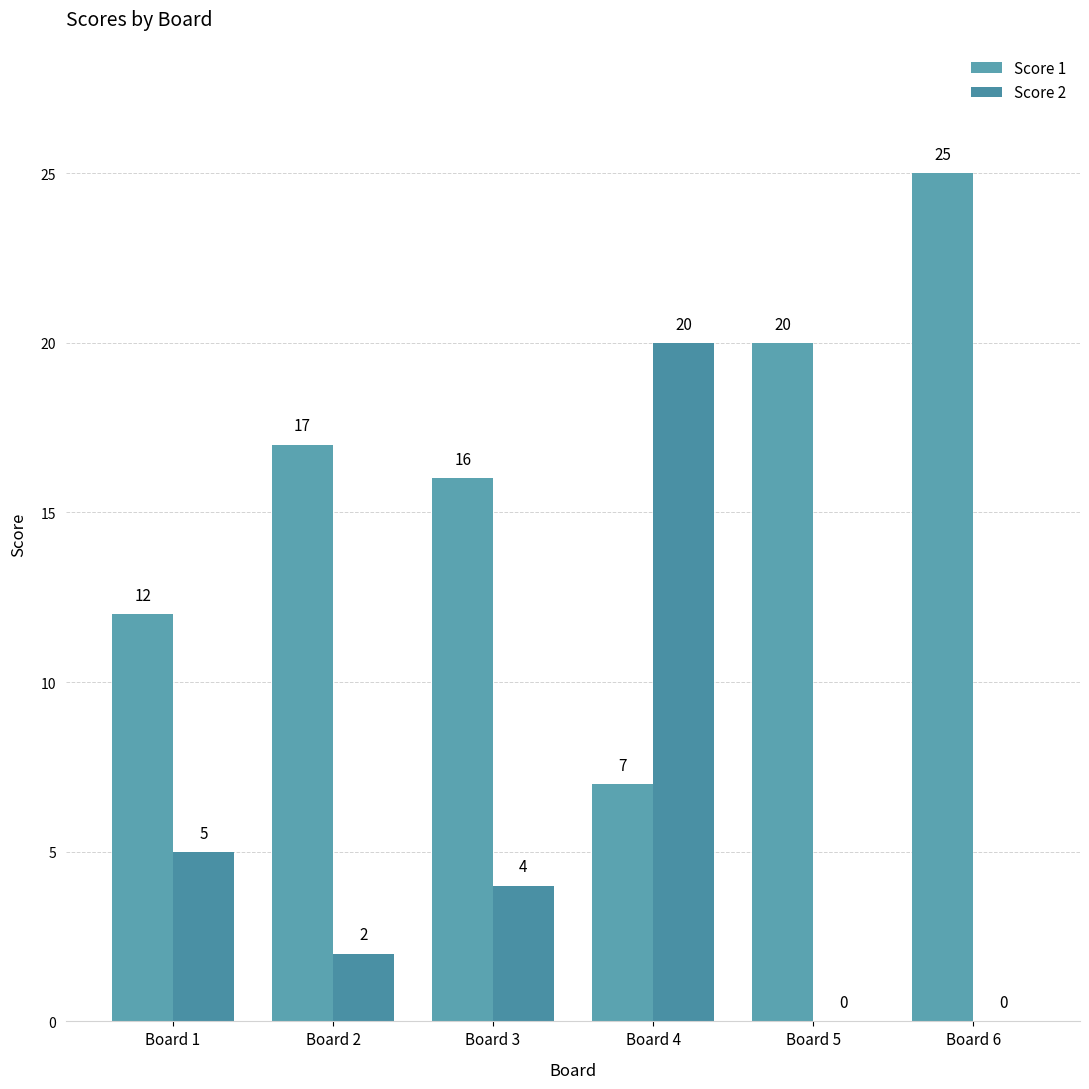

Is the value of Score 2 at Board 4 greater than the value of Score 1 at Board 6?

No